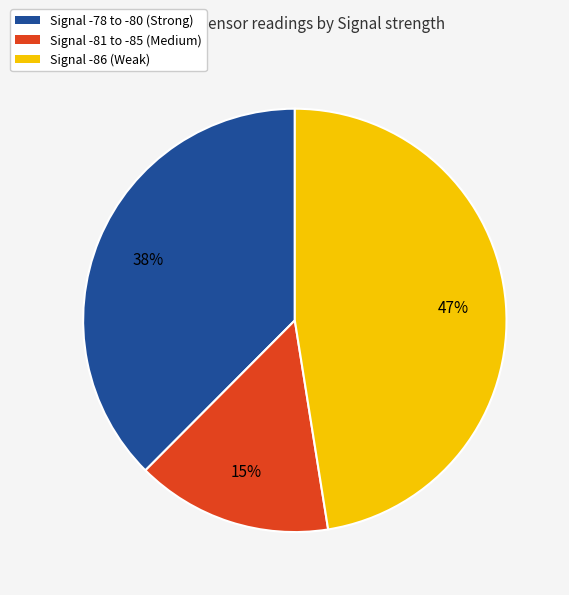

Is there a majority slice in this chart?

No